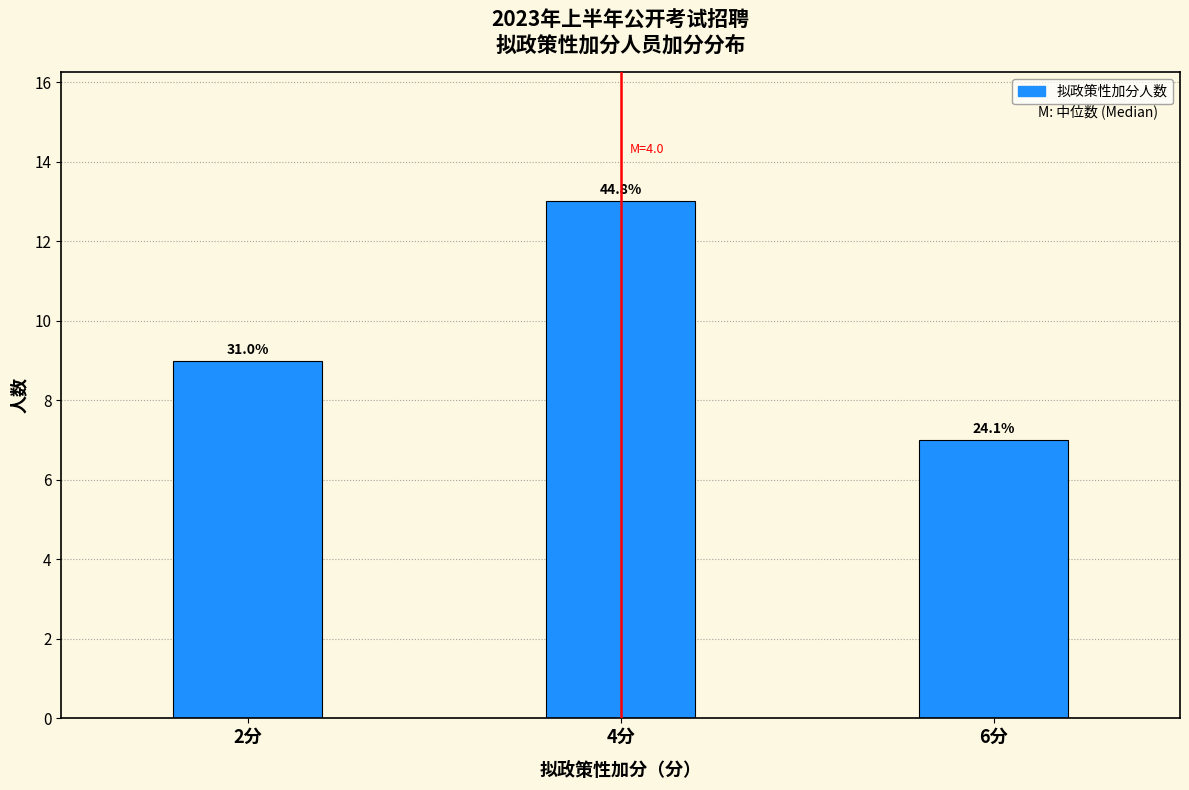

How many bars are there in total?

3